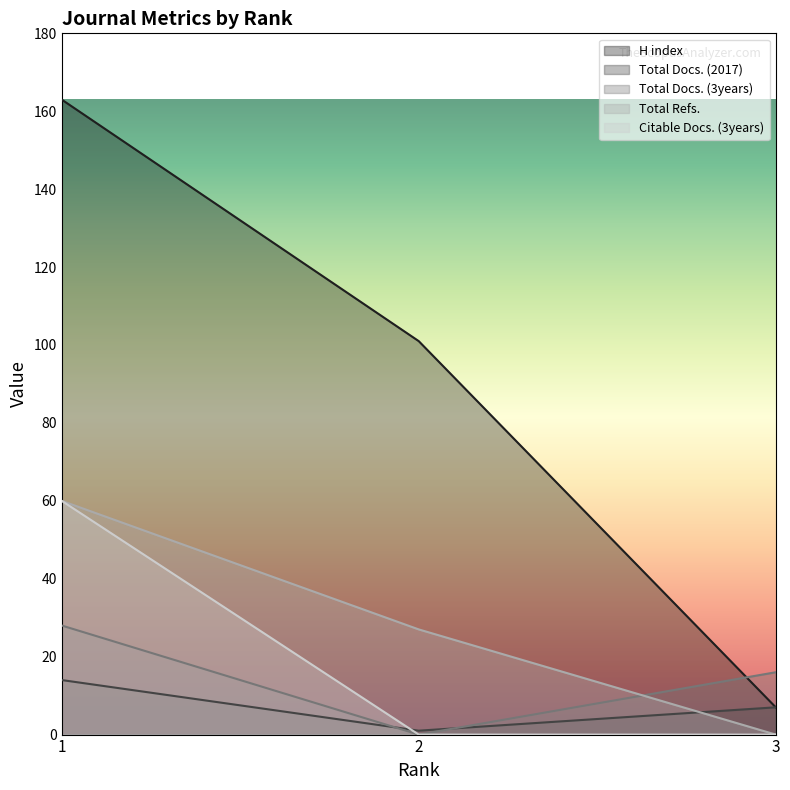

Does the chart display data point markers on the line(s)?

No